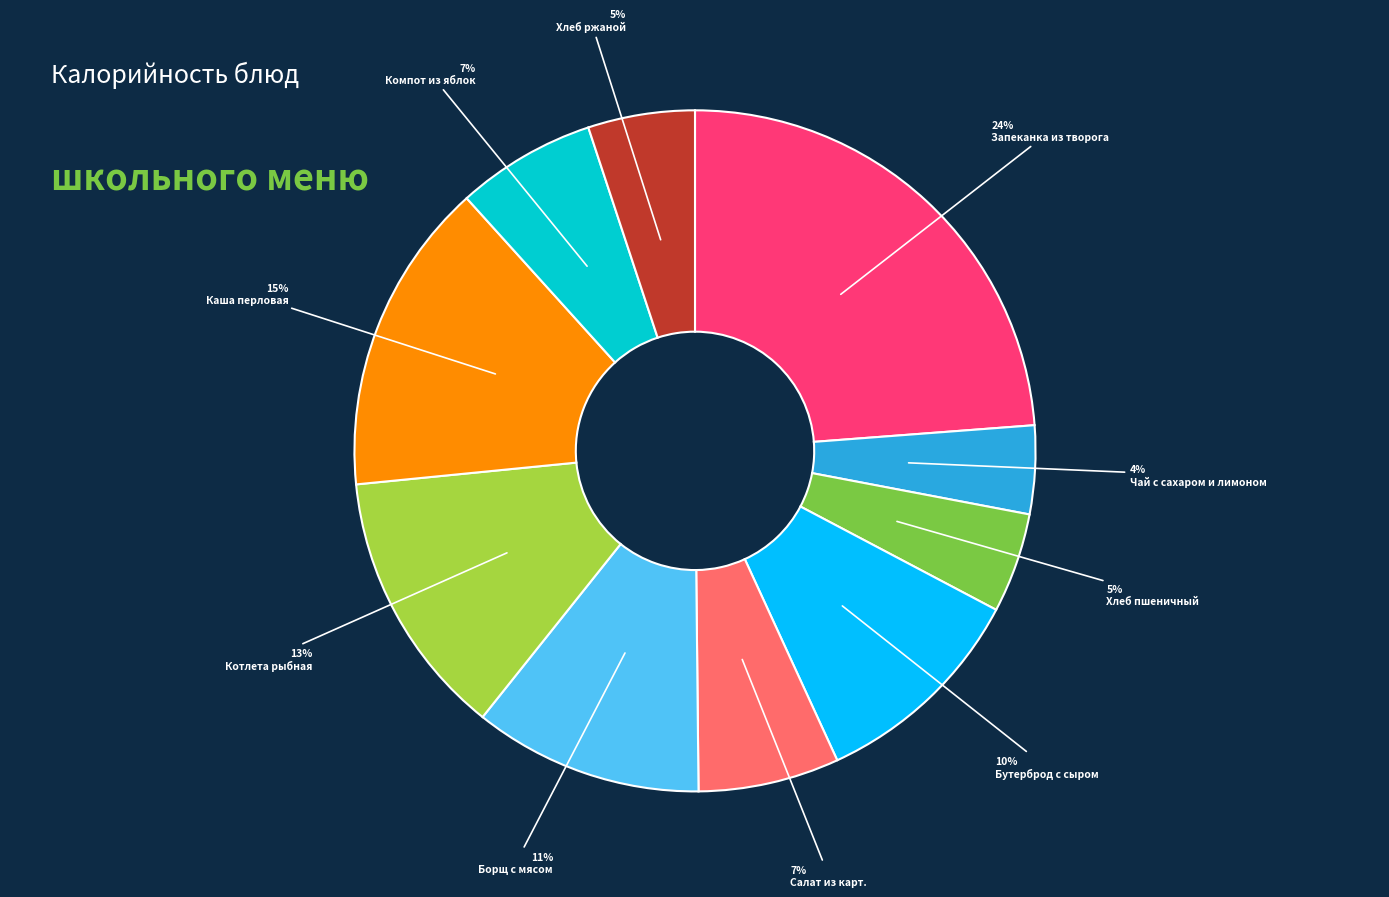

To the nearest percent, what is the combined percentage of Хлеб ржаной and Борщ с мясом?

16%